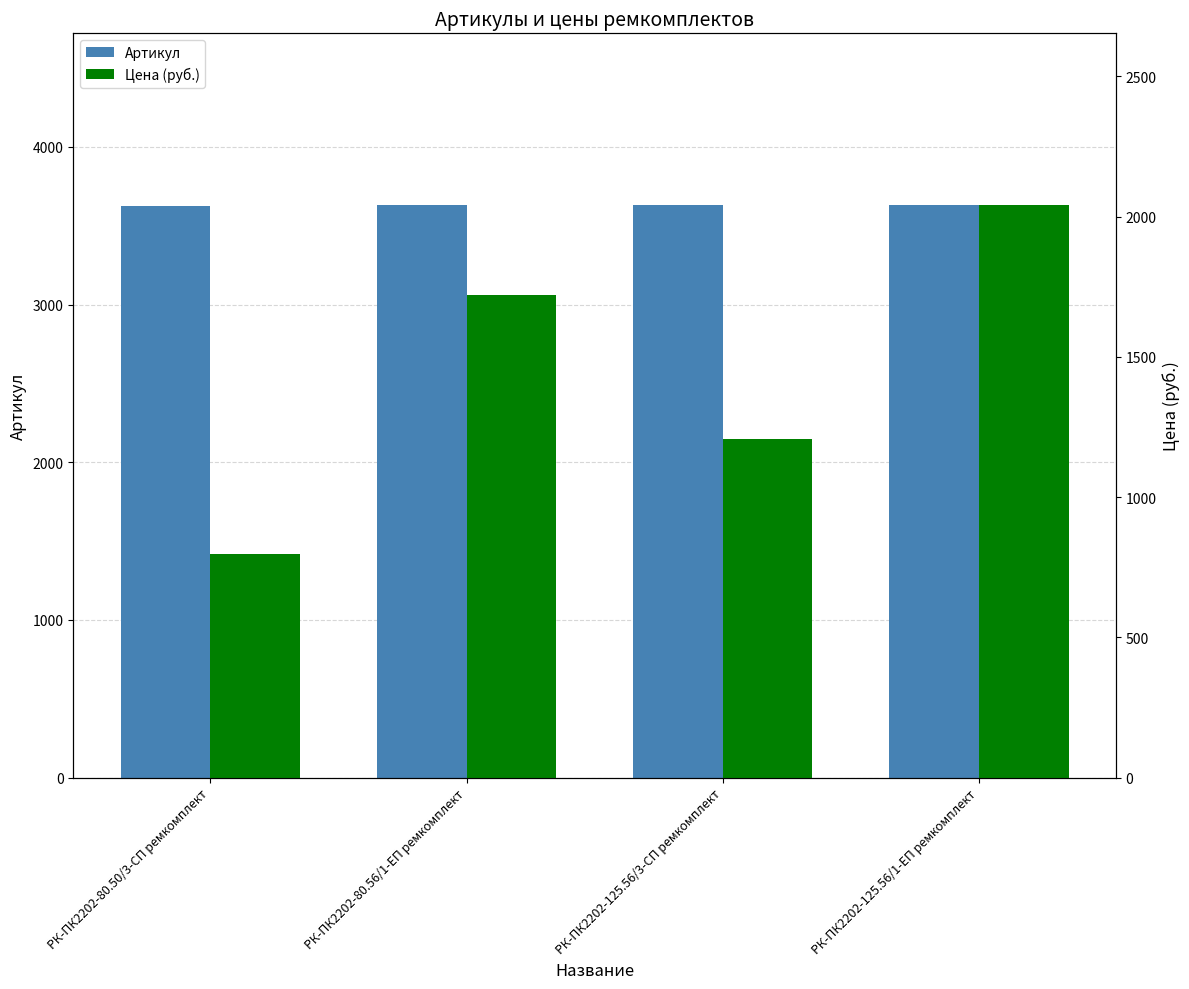

The Цена (руб.) series shows 813.4 at РК-ПК2202-80.56/1-ЕП ремкомплект. True or false?

False